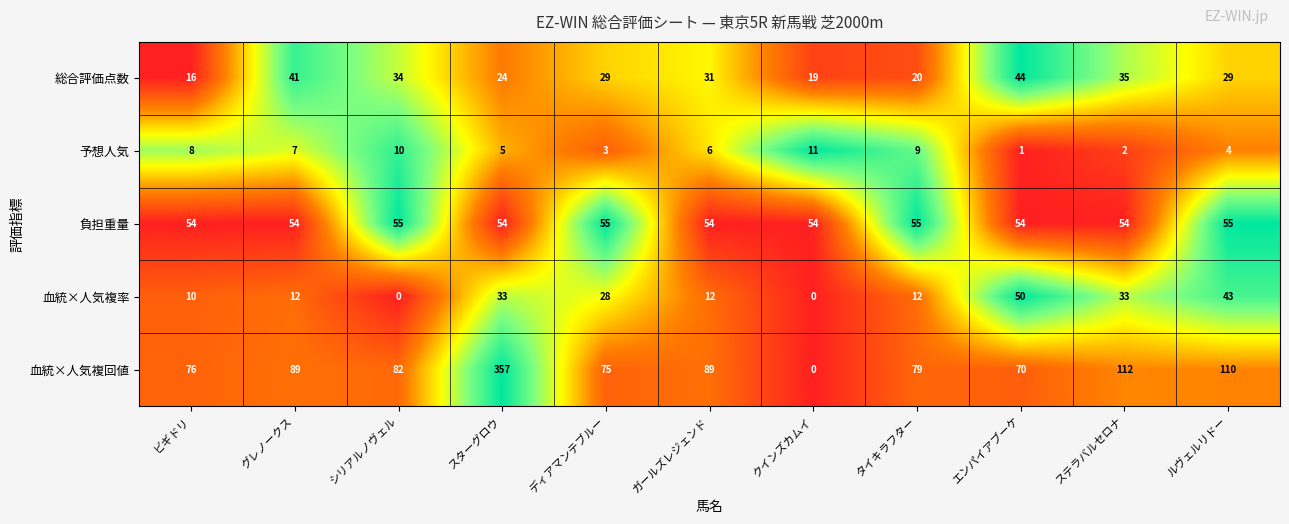

Is it true that 予想人気 equals 11 at クインズカムイ?

True